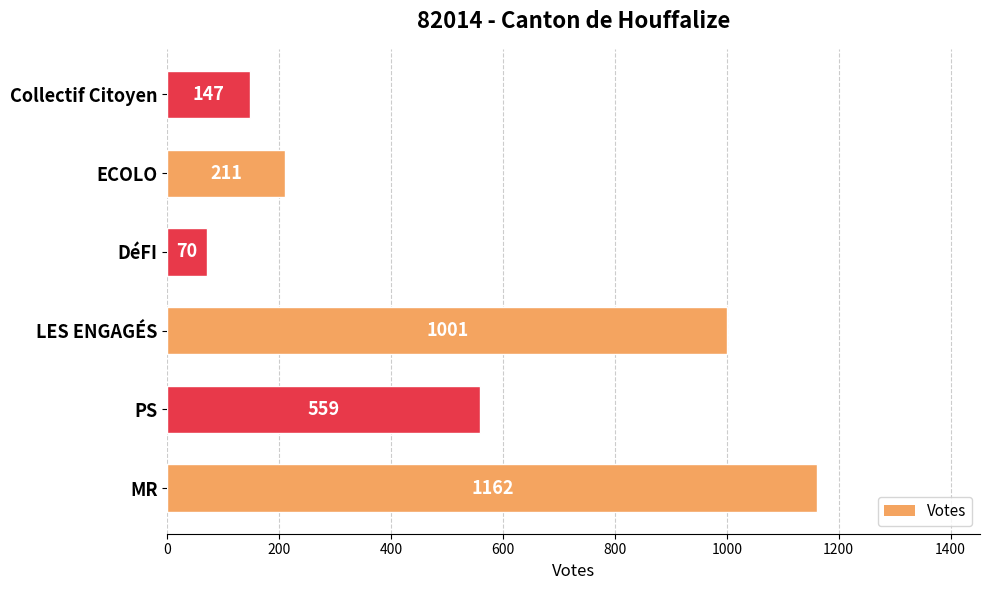

How many bars are there in total?

6